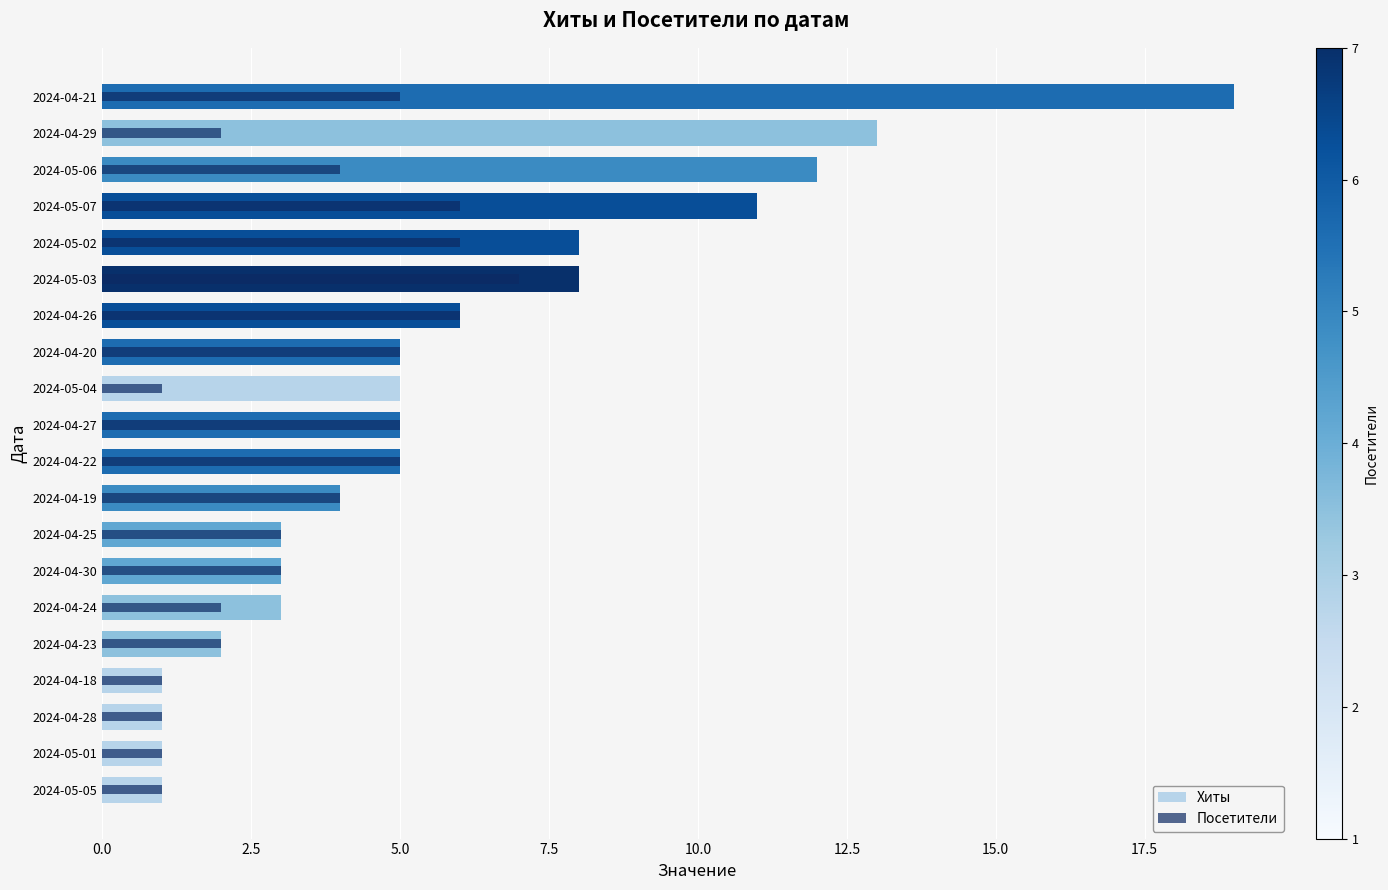

At 2024-04-23, list the series in order from largest to smallest.

Хиты, Посетители